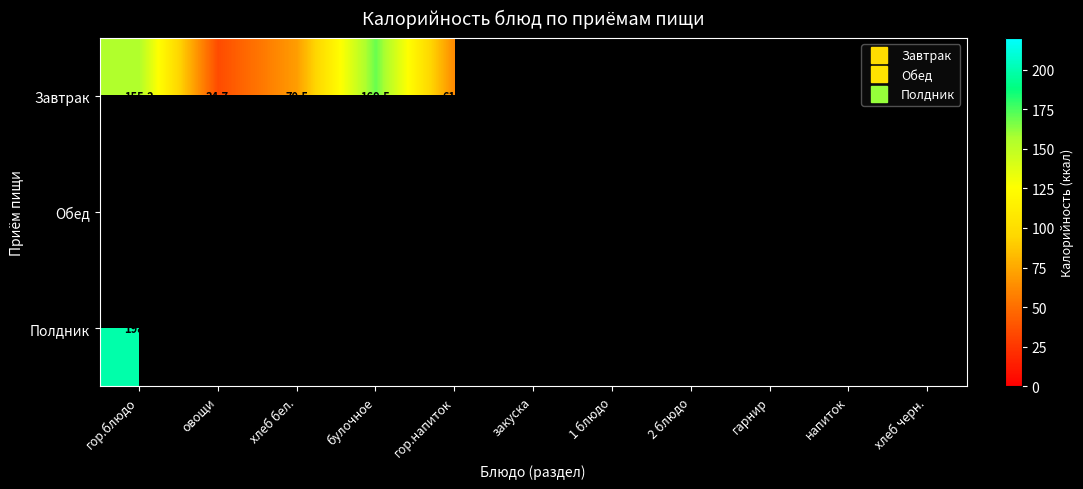

At which category does the chart reach its minimum across all series?

овощи